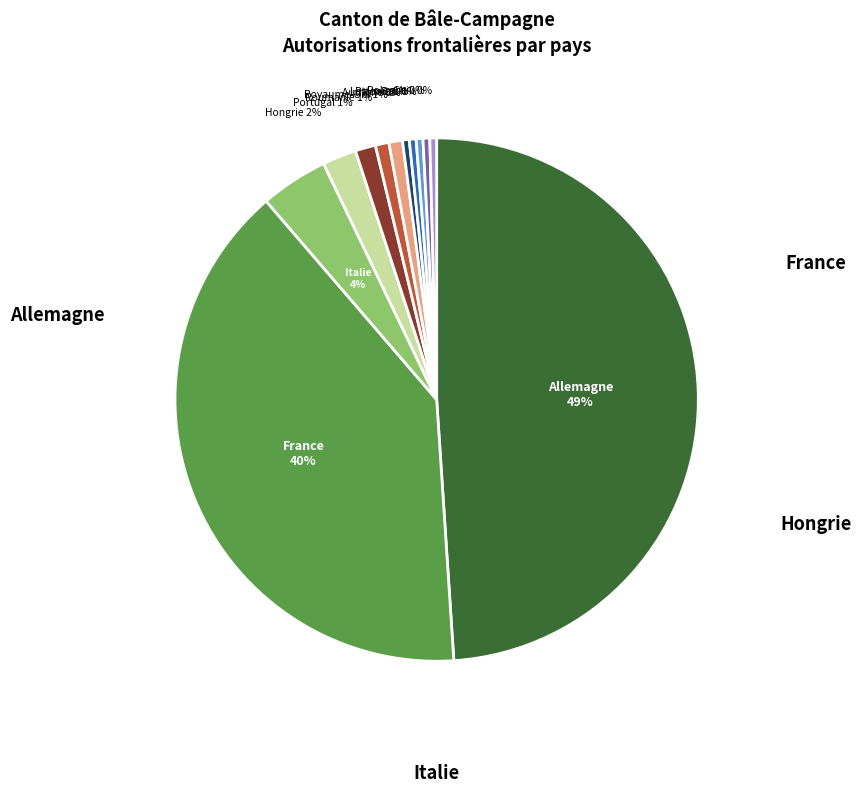

To the nearest percent, what is the average slice percentage?

8%